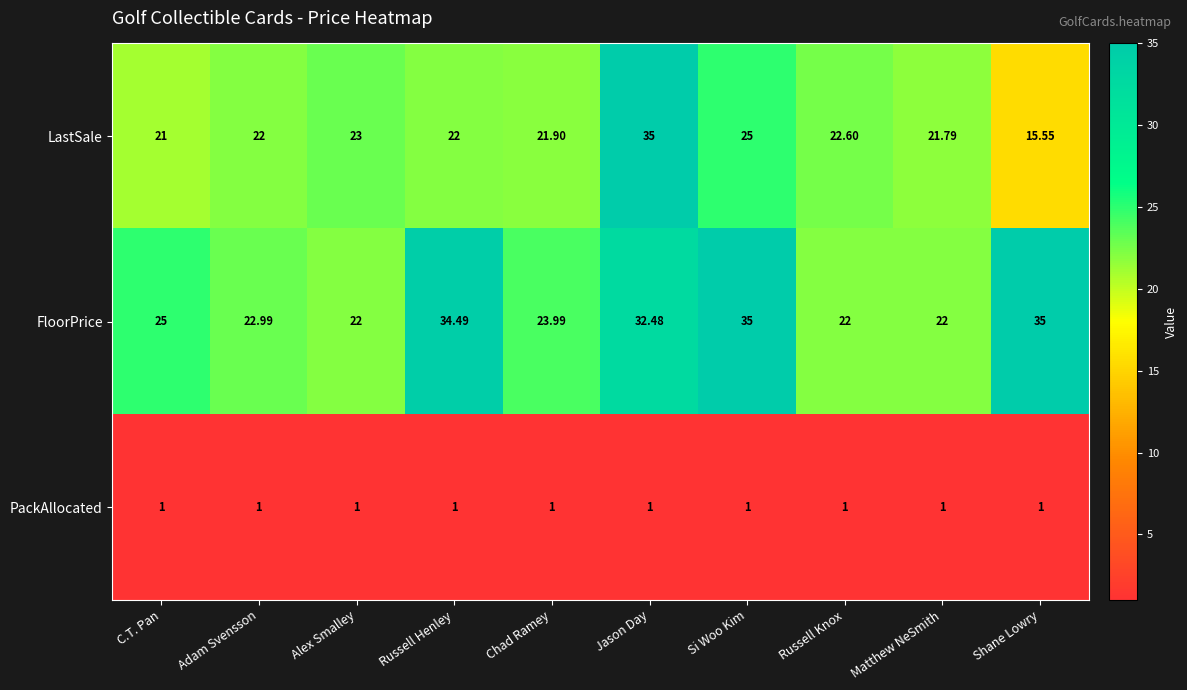

Rank the series at Shane Lowry from highest to lowest value.

FloorPrice, LastSale, PackAllocated